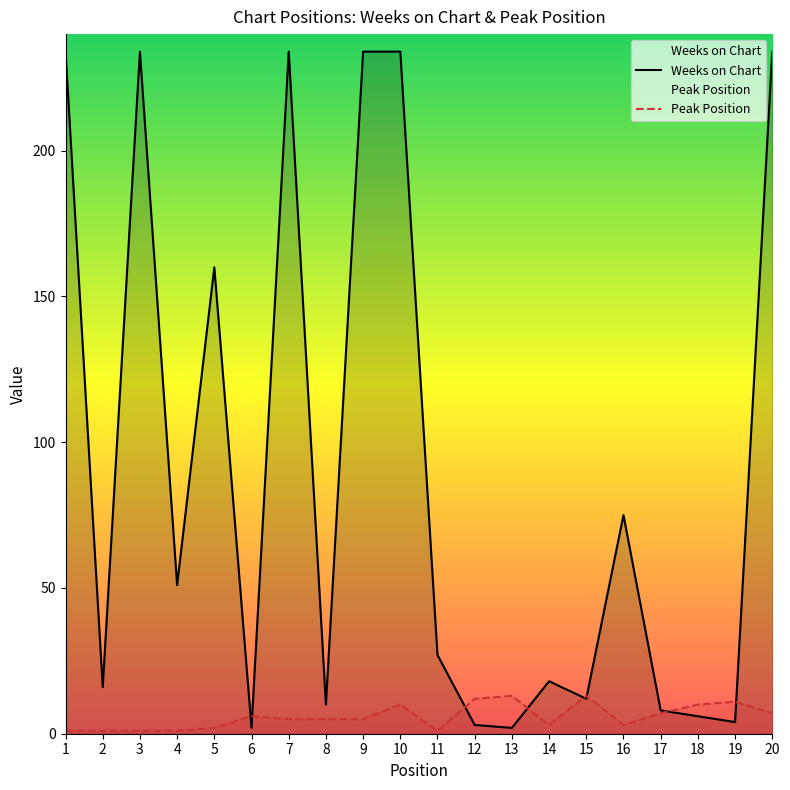

After their last crossing, which series has the higher values: Weeks on Chart or Peak Position?

Weeks on Chart